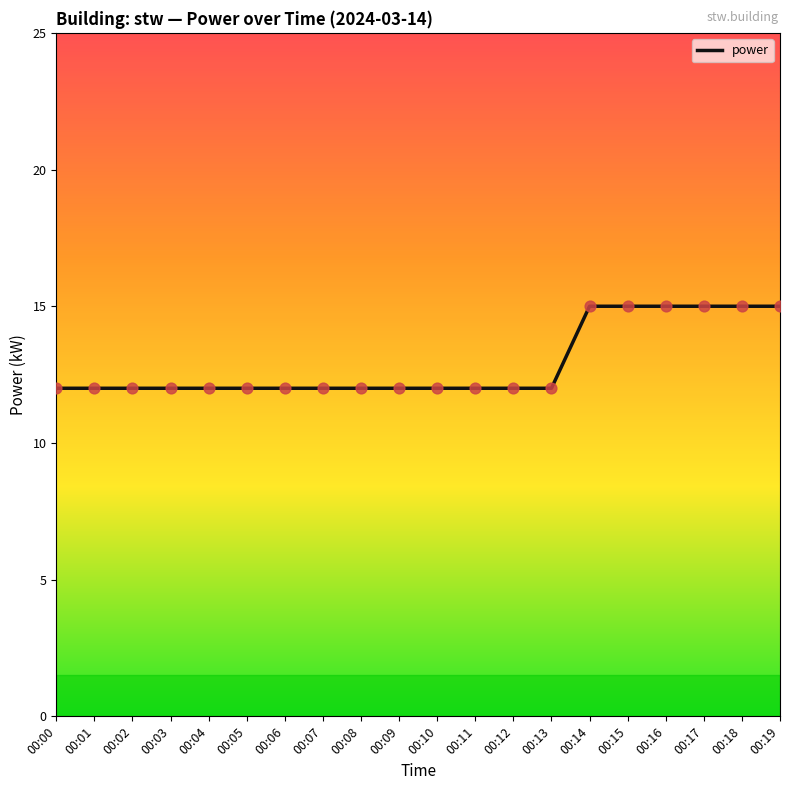

What is the ratio of the value at 00:06 to the value at 00:12?

1.0